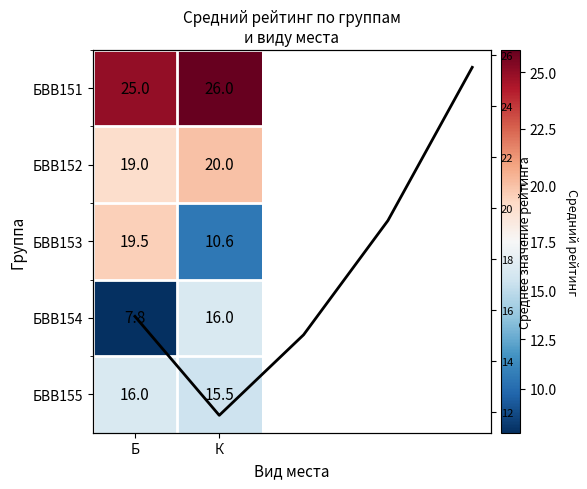

Between Б and К, which series saw the biggest shift?

БВВ153